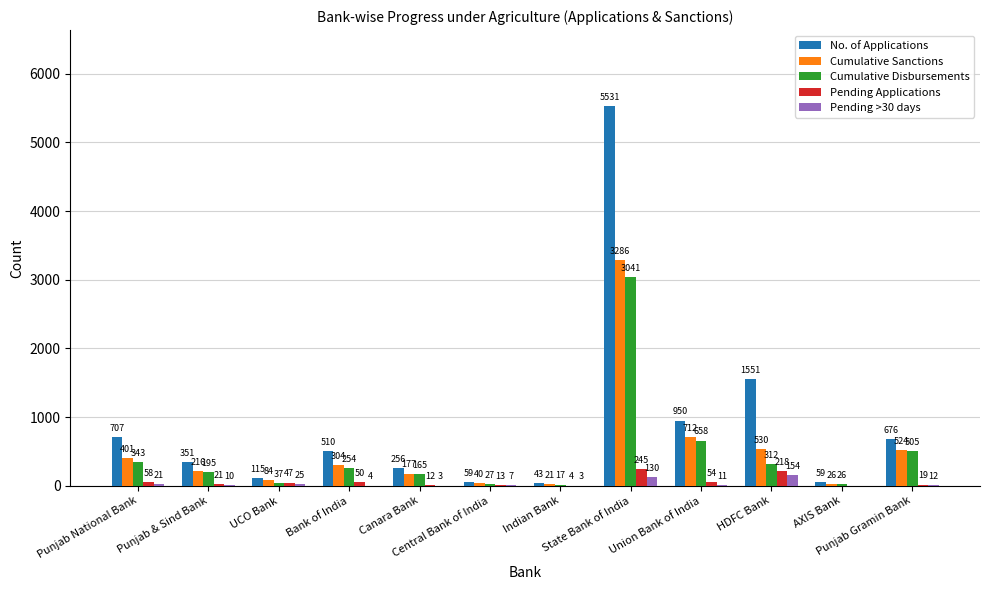

What is the sum of all Cumulative Sanctions values?

6321